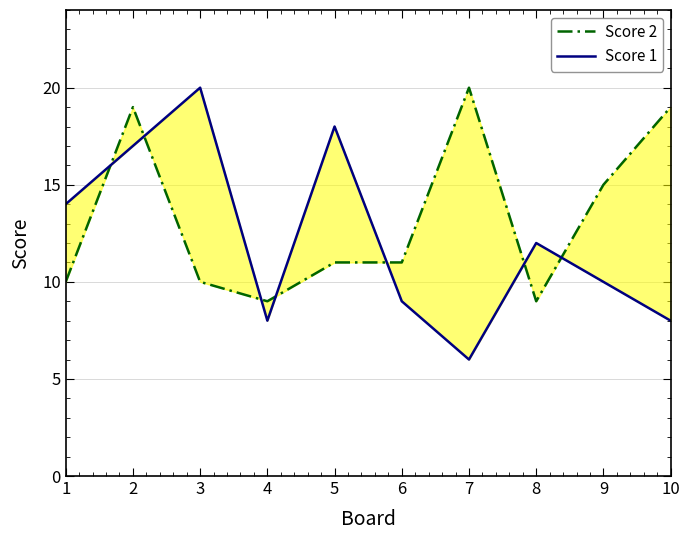

What is the value of the Score 1 point at the 9th from the left?

10